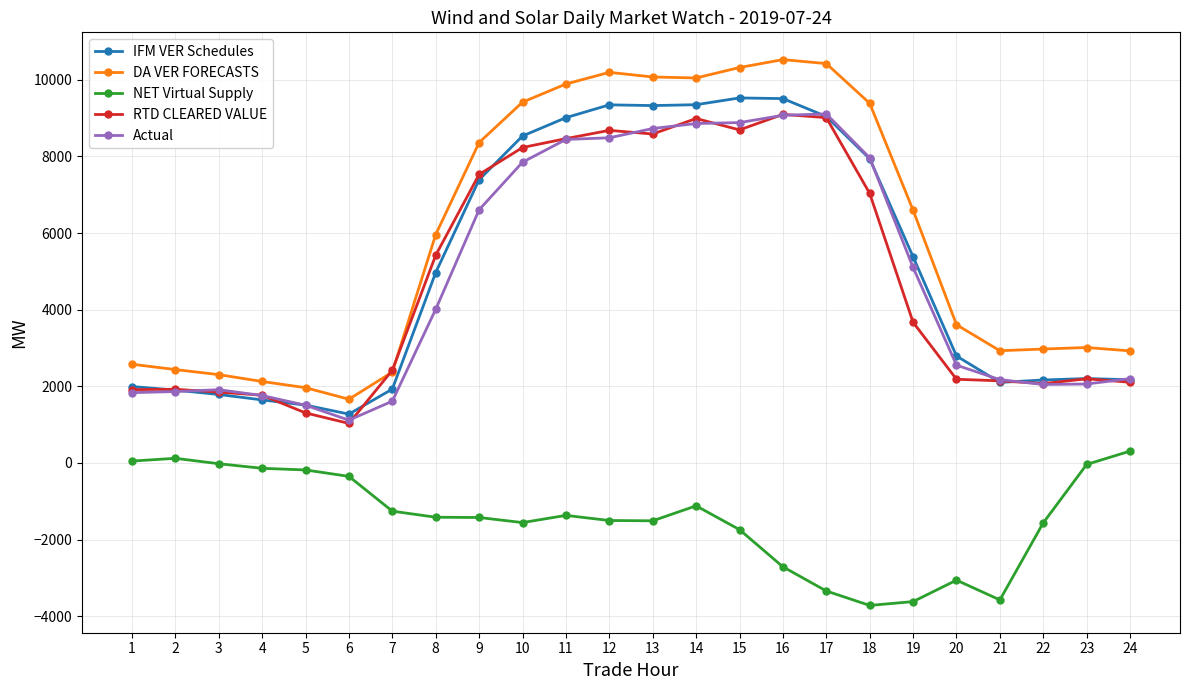

True or false: Actual and DA VER FORECASTS intersect in this chart.

False